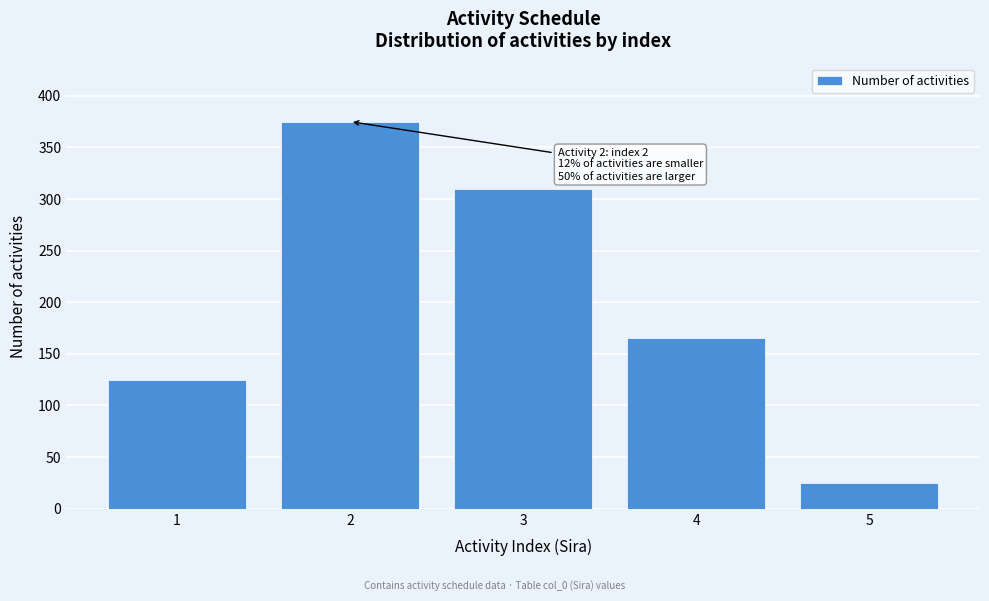

Reading left to right, what are all the values shown in this chart?

1=125	2=375	3=310	4=165	5=25